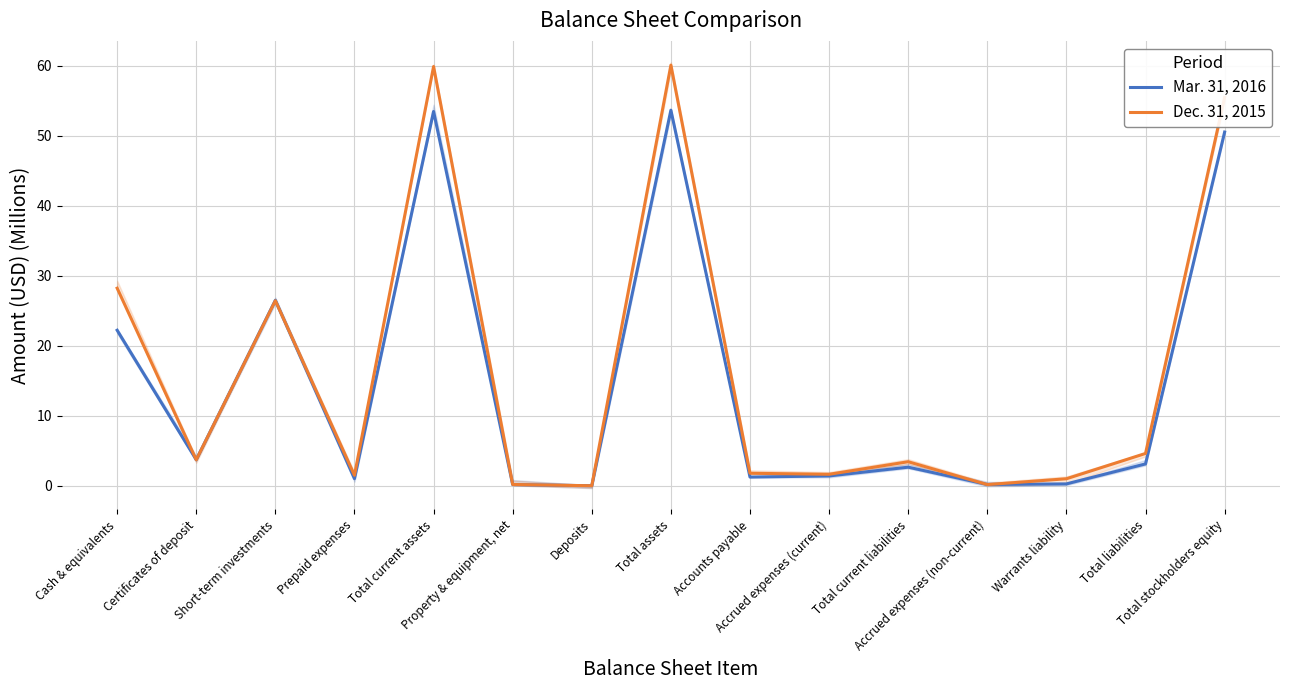

Reading left to right, transcribe all the data shown in this chart.

Mar. 31, 2016: 22.2	3.7	26.5	1.0	53.5	0.2	0.0	53.7	1.3	1.4	2.7	0.2	0.3	3.1	50.5
Dec. 31, 2015: 28.2	3.7	26.4	1.5	59.9	0.2	0.0	60.1	1.8	1.6	3.4	0.2	1.0	4.6	55.5